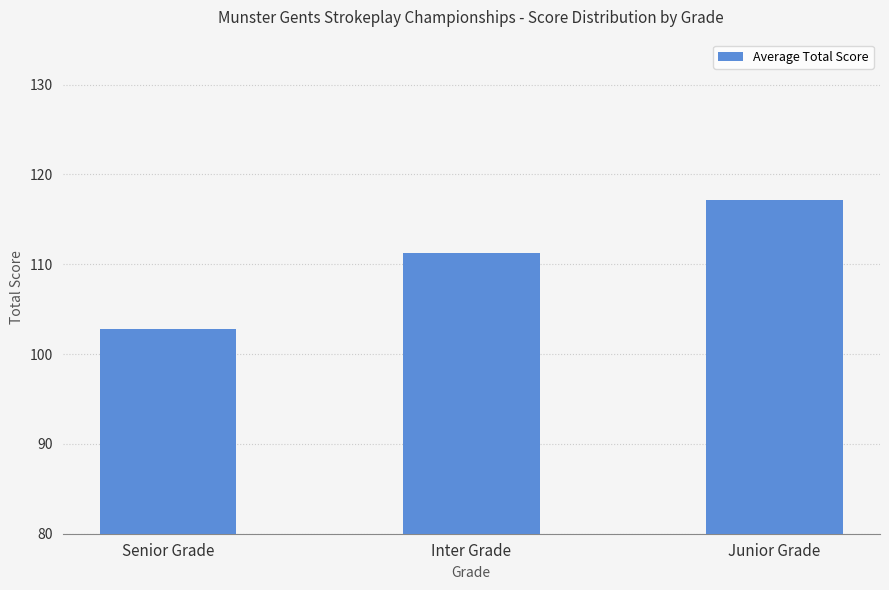

How many data points are above 111?

2